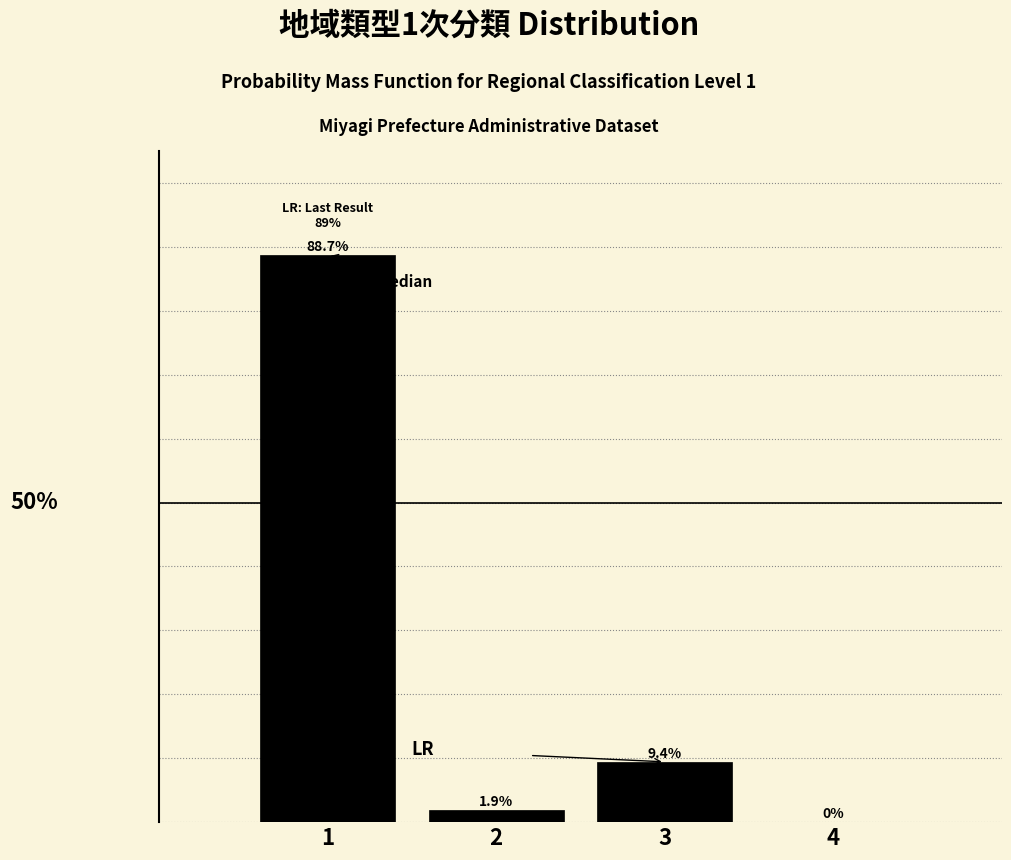

Are the bars horizontal?

No